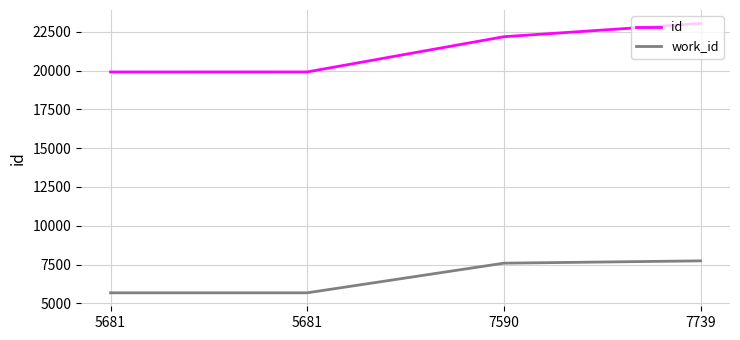

The work_id series shows 5681 at 5681. True or false?

True